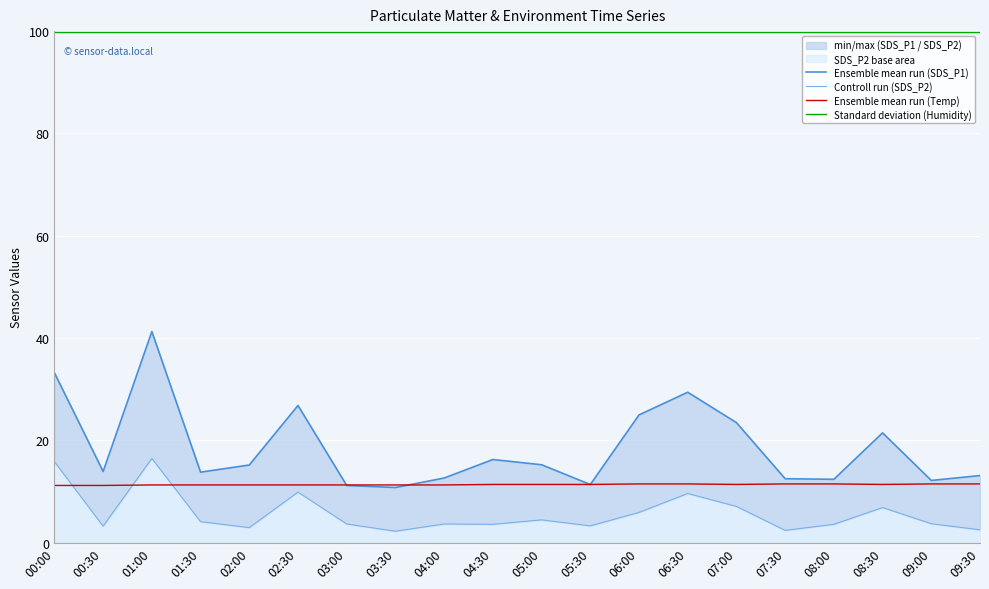

At which category does Ensemble mean run (SDS_P1) reach its first local peak?

01:00